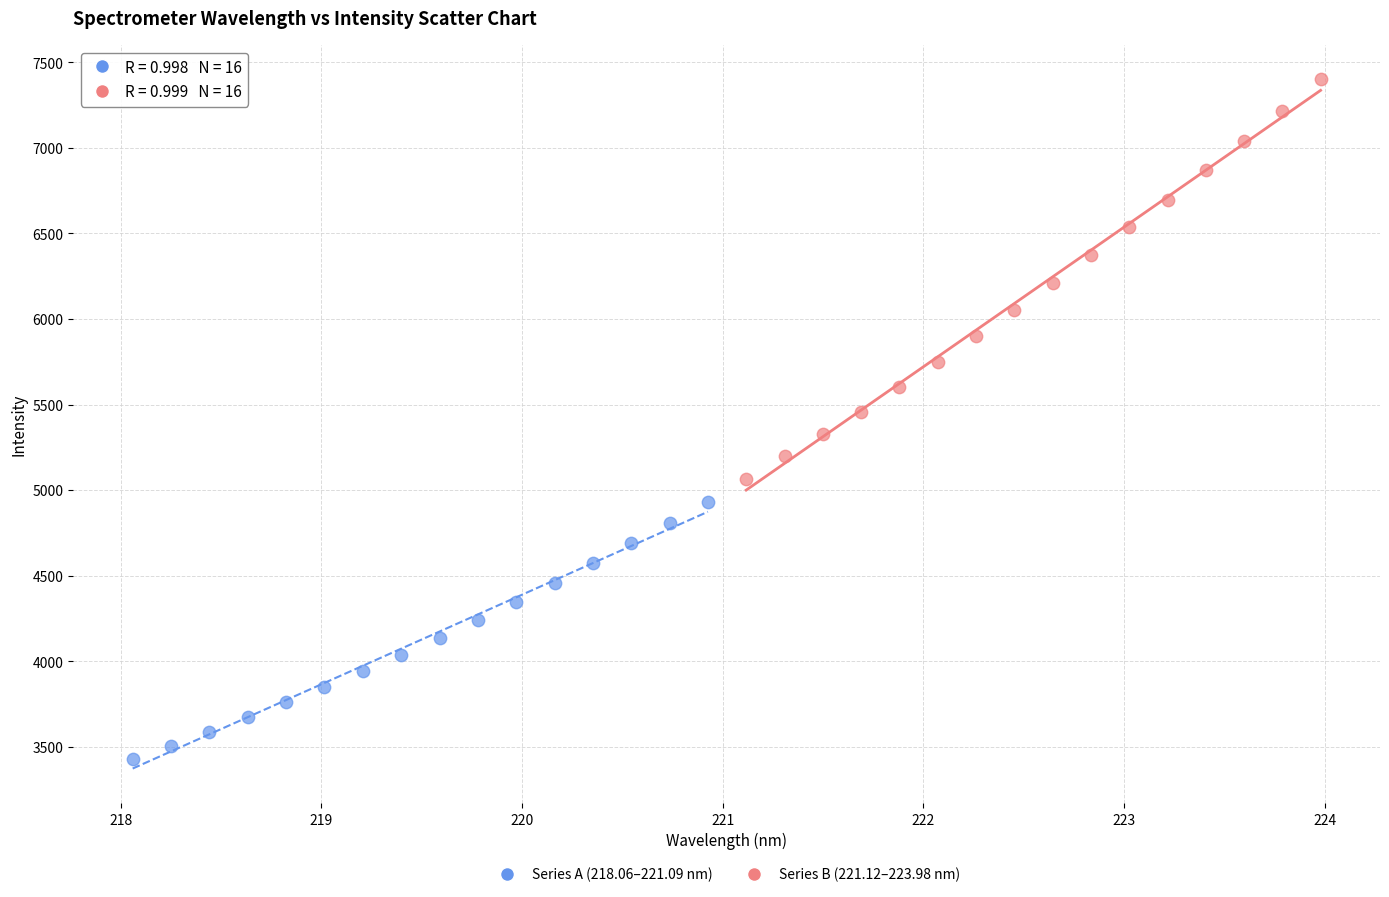

Which series contains the highest Y value?

Series B (221.12–223.98 nm)